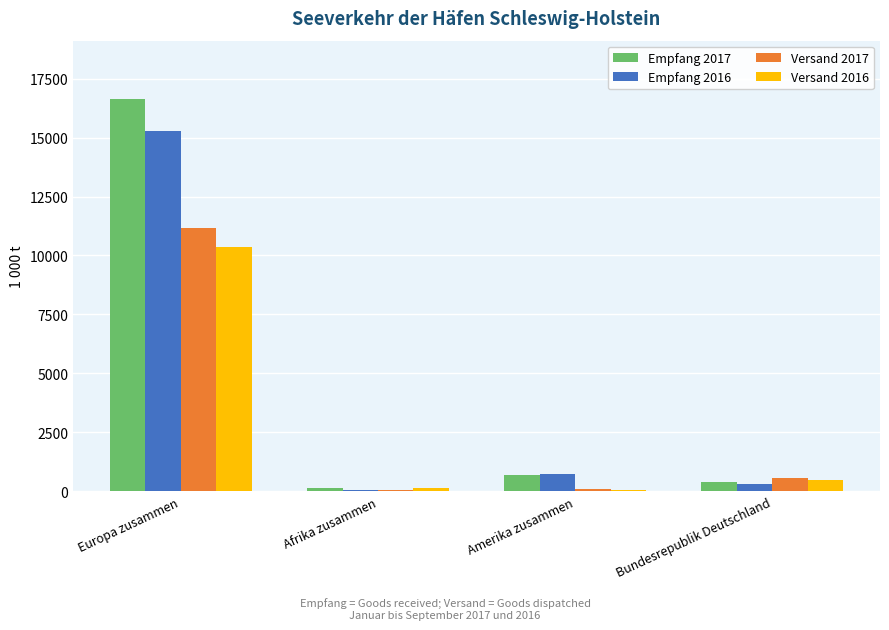

The Versand 2017 series shows 64.2 at Afrika zusammen. True or false?

True